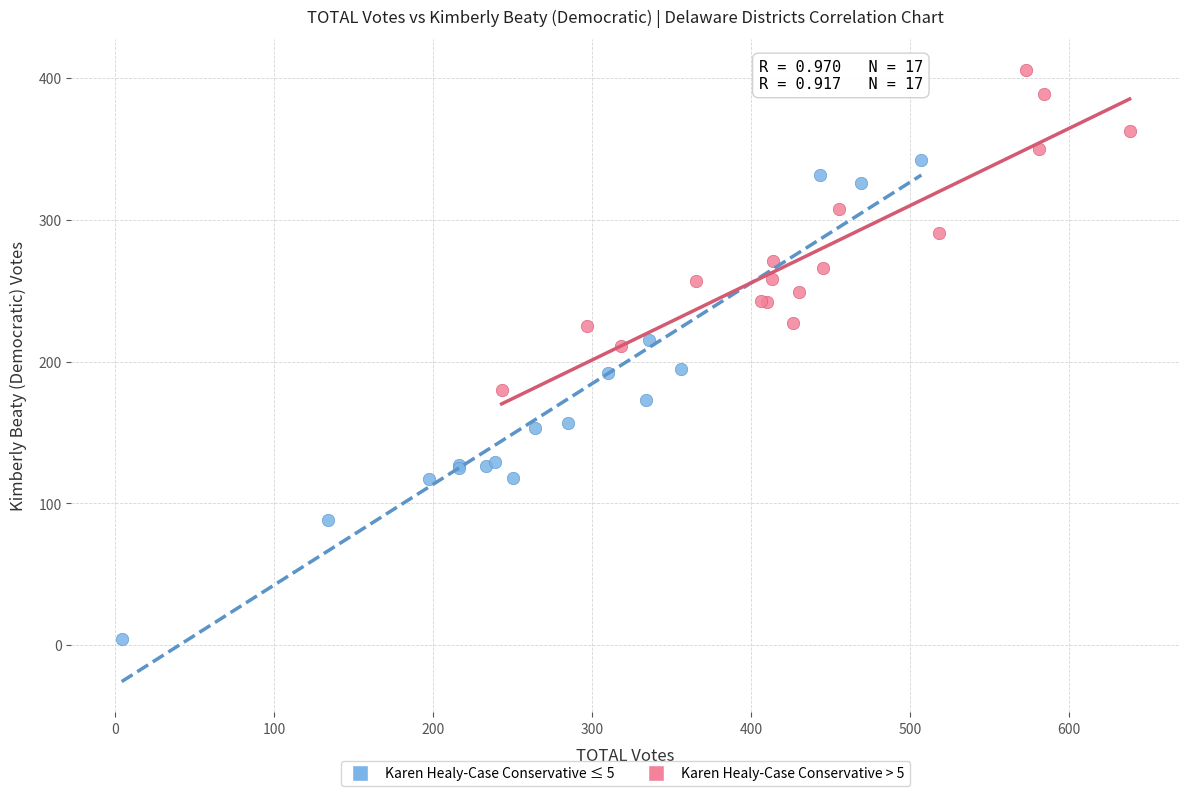

Which series has the largest Y range (max minus min)?

Karen Healy-Case Conservative ≤ 5